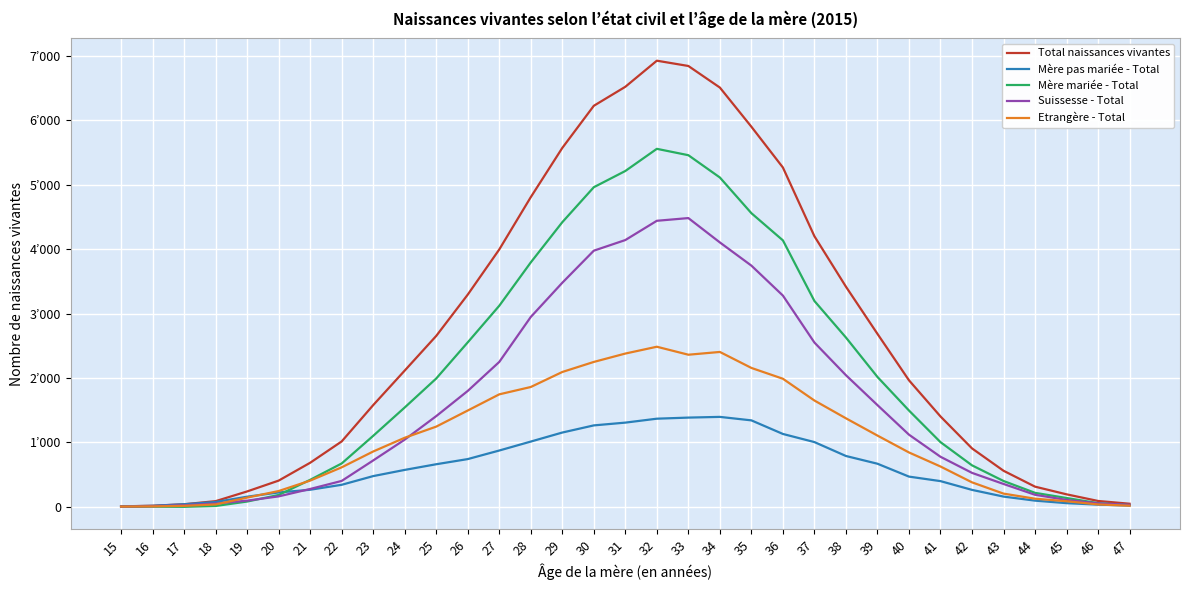

What are all the series names shown in the legend?

Total naissances vivantes, Mère pas mariée - Total, Mère mariée - Total, Suissesse - Total, Etrangère - Total